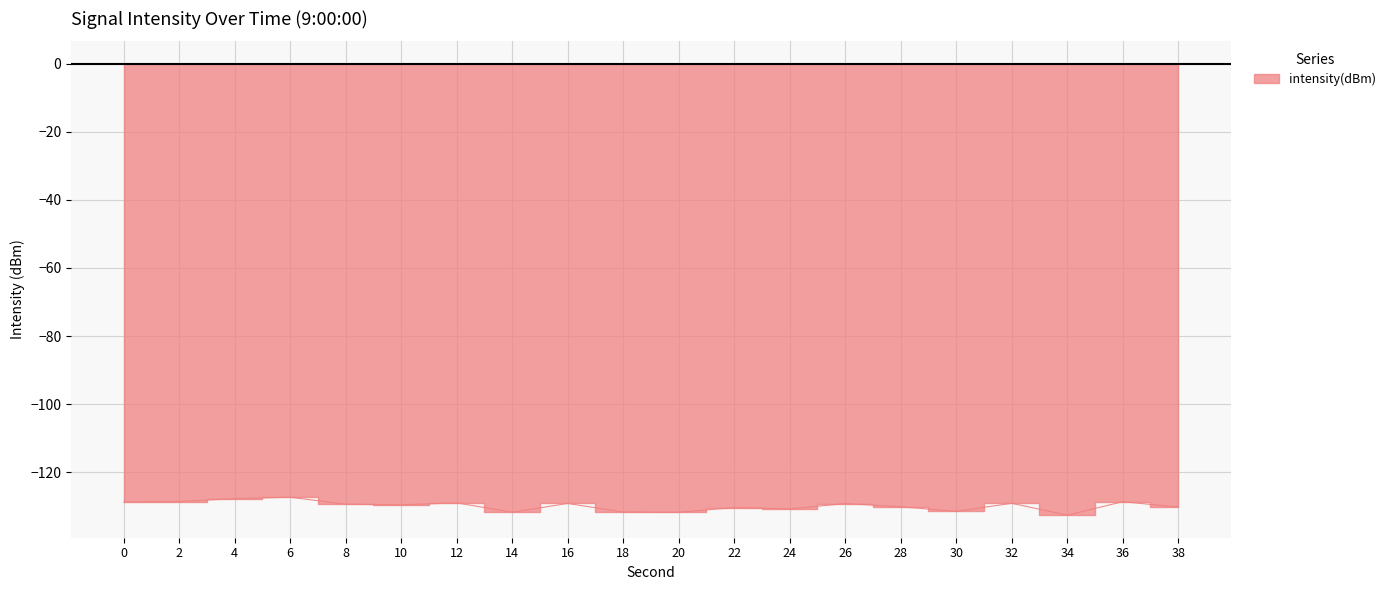

How many points are higher than both their immediate neighbors (excluding endpoints)?

7